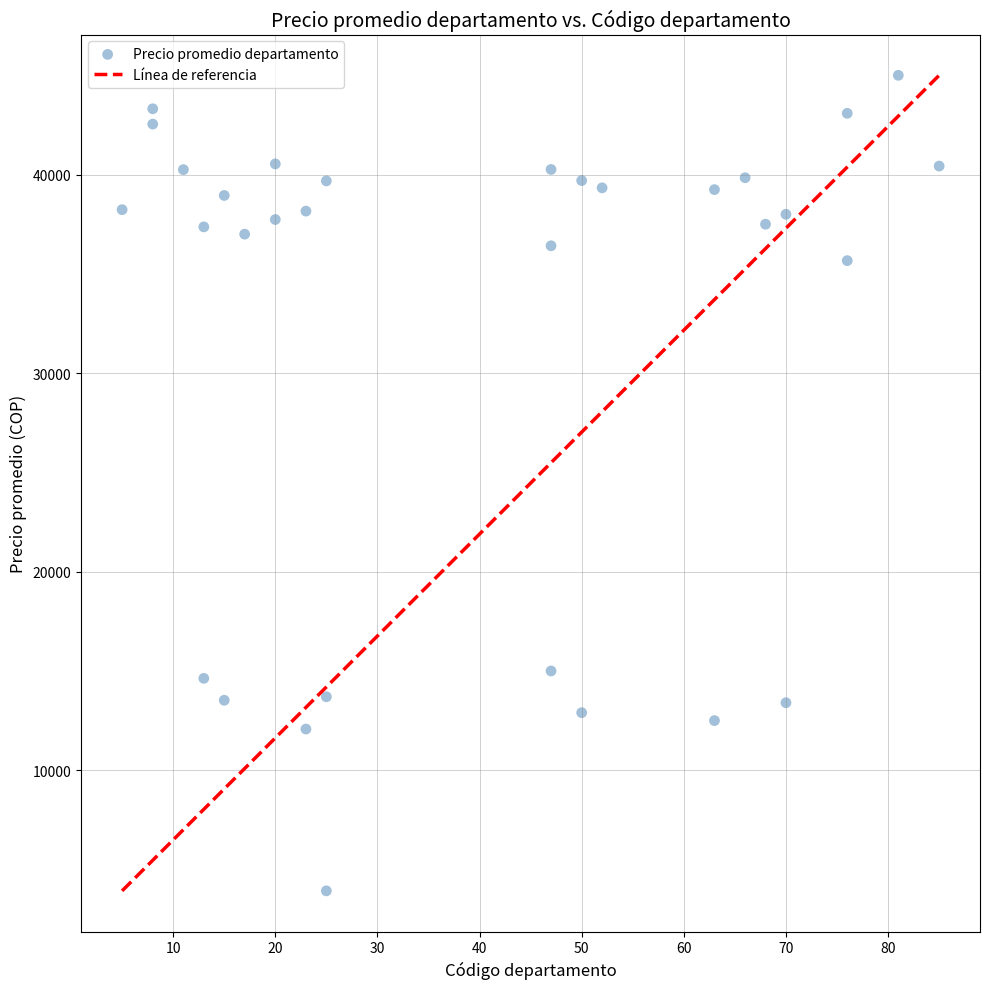

What is the range of X values (max minus min)?

80.0